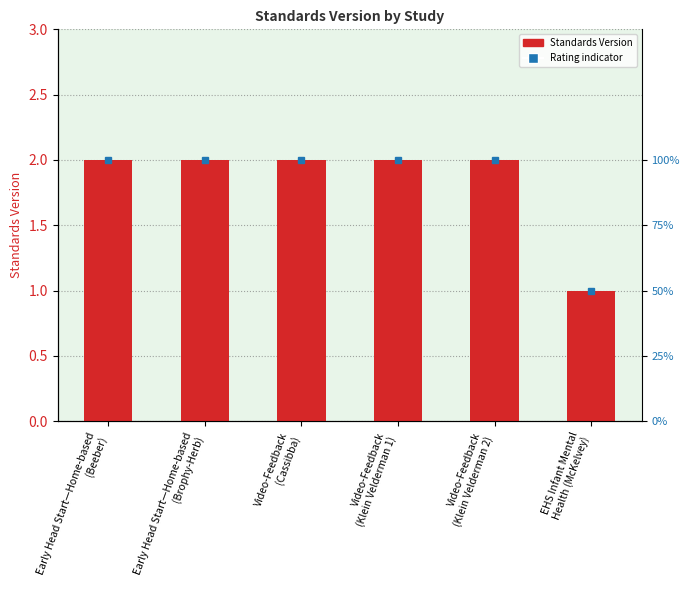

Reading right to left, what are all the values shown in this chart?

EHS Infant Mental
Health (McKelvey)=1	Video-Feedback
(Klein Velderman 2)=2	Video-Feedback
(Klein Velderman 1)=2	Video-Feedback
(Cassibba)=2	Early Head Start—Home-based
(Brophy-Herb)=2	Early Head Start—Home-based
(Beeber)=2